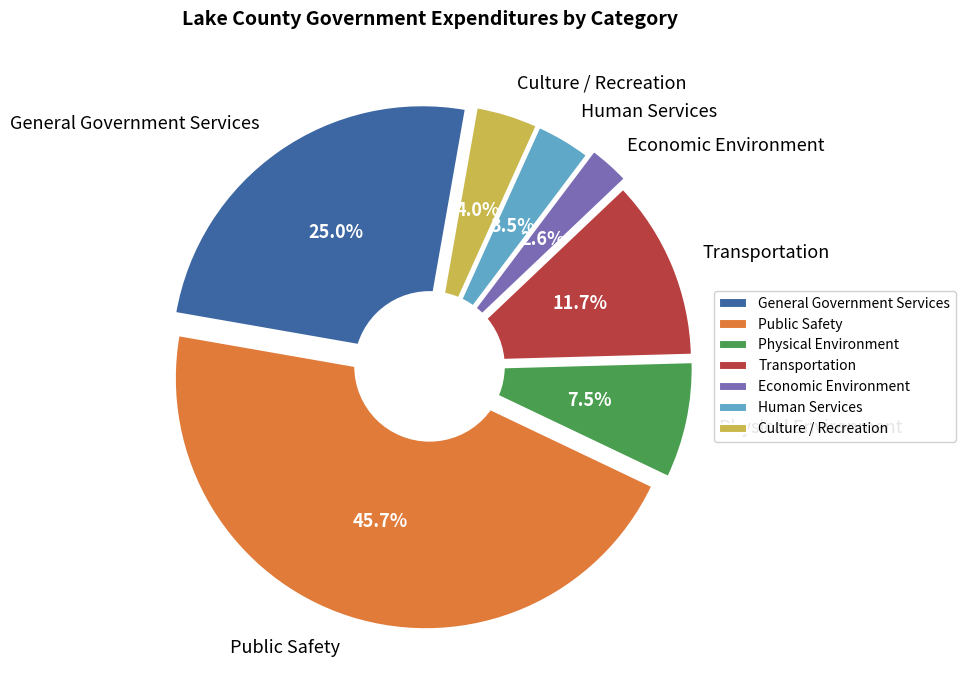

Rank the categories by value from highest to lowest.

Public Safety, General Government Services, Transportation, Physical Environment, Culture / Recreation, Human Services, Economic Environment